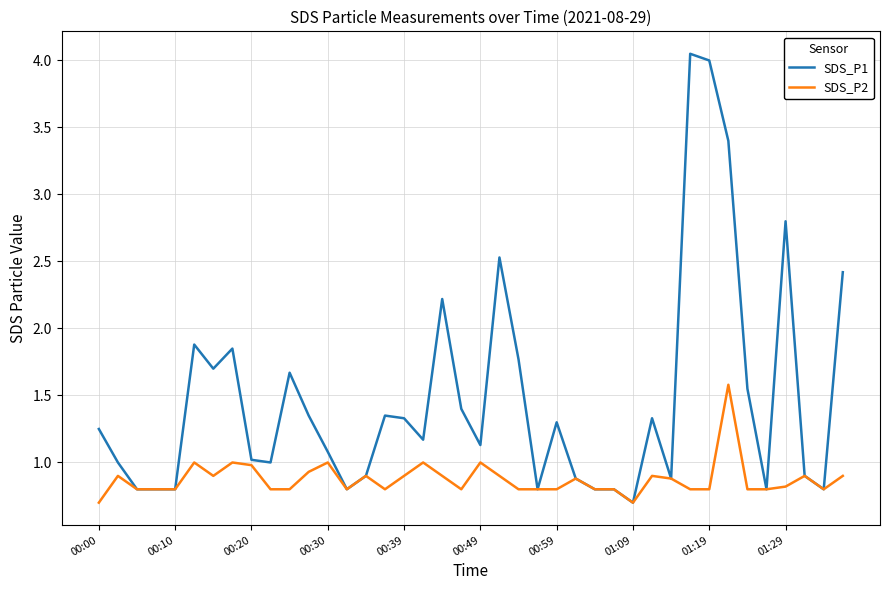

List the series in order of their peak value, lowest first.

SDS_P2, SDS_P1